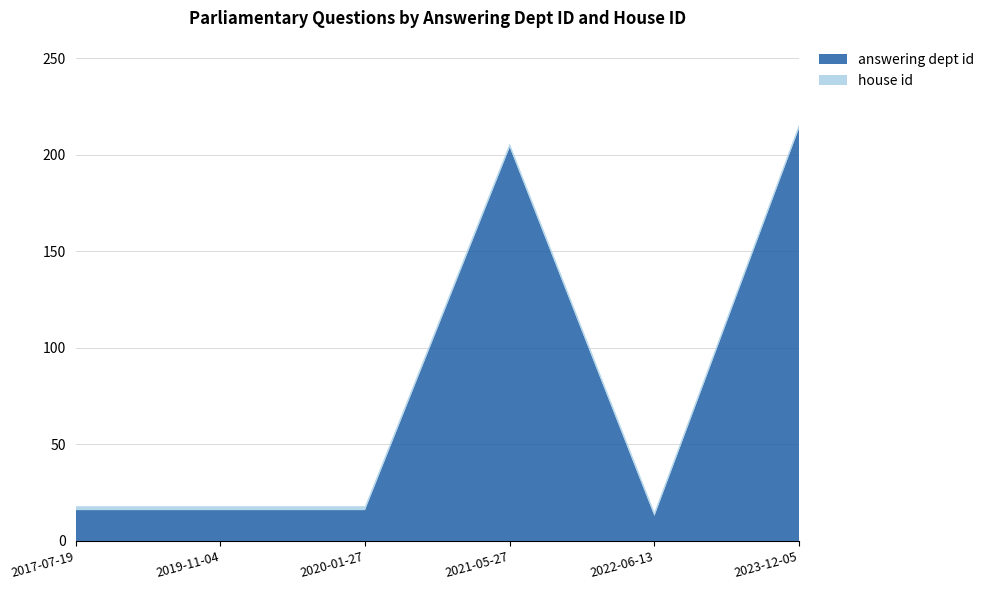

Reading right to left, extract all data points from this chart.

answering dept id: 2023-12-05=214	2022-06-13=13	2021-05-27=204	2020-01-27=16	2019-11-04=16	2017-07-19=16
house id: 2023-12-05=2	2022-06-13=2	2021-05-27=2	2020-01-27=2	2019-11-04=2	2017-07-19=2